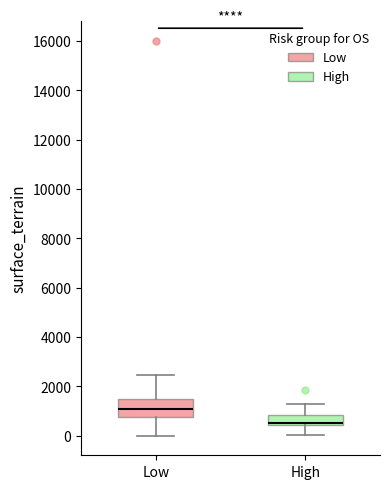

Which box has the highest median line?

Low